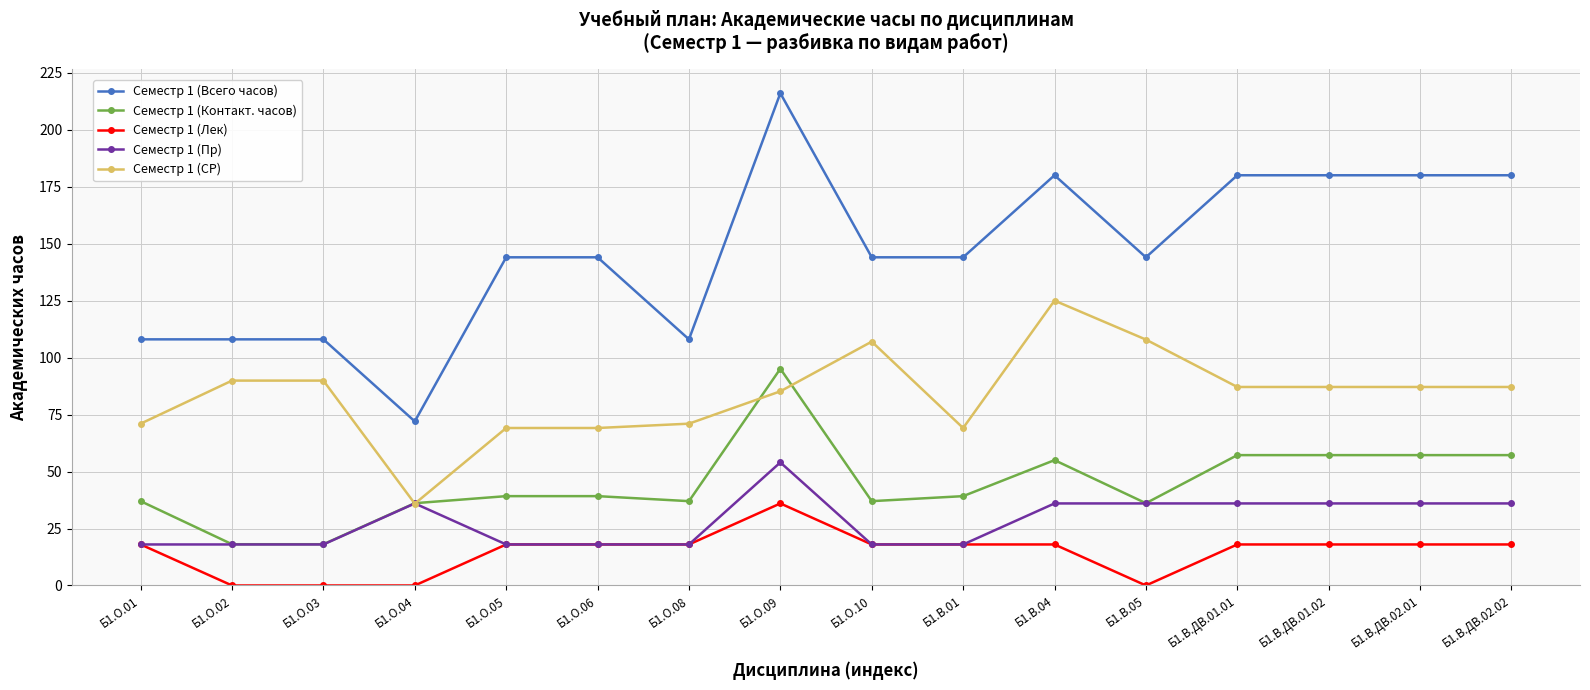

True or false: Семестр 1 (Всего часов) and Семестр 1 (Контакт. часов) intersect in this chart.

False